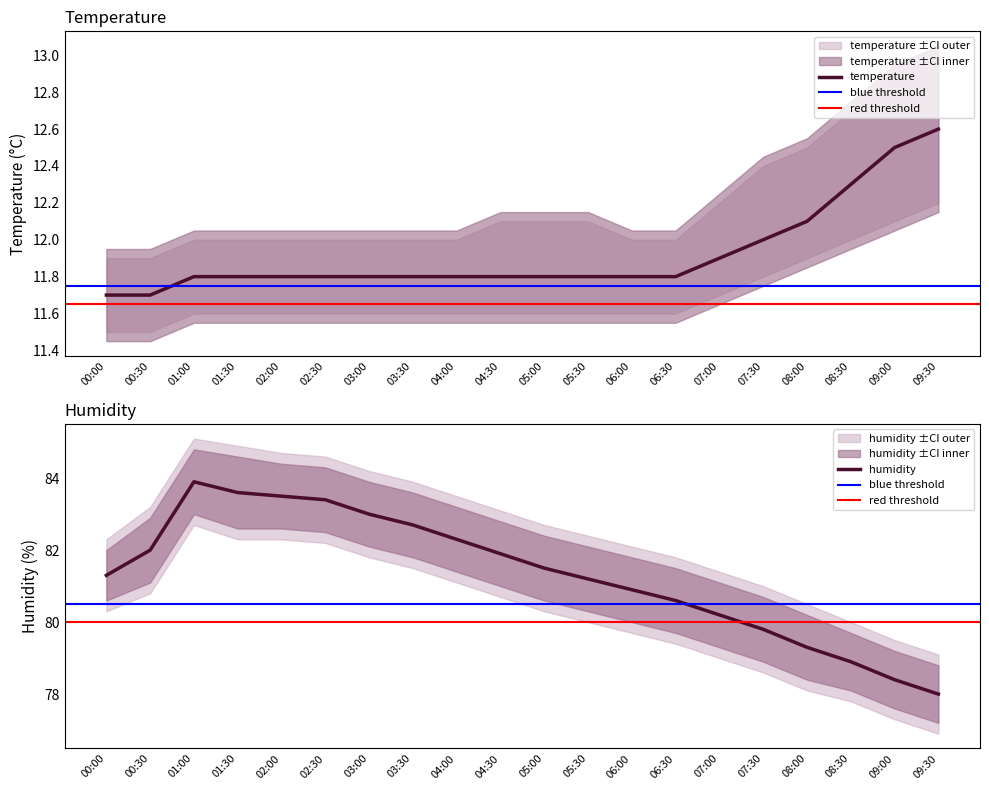

True or false: humidity_lower and humidity cross at least once.

False